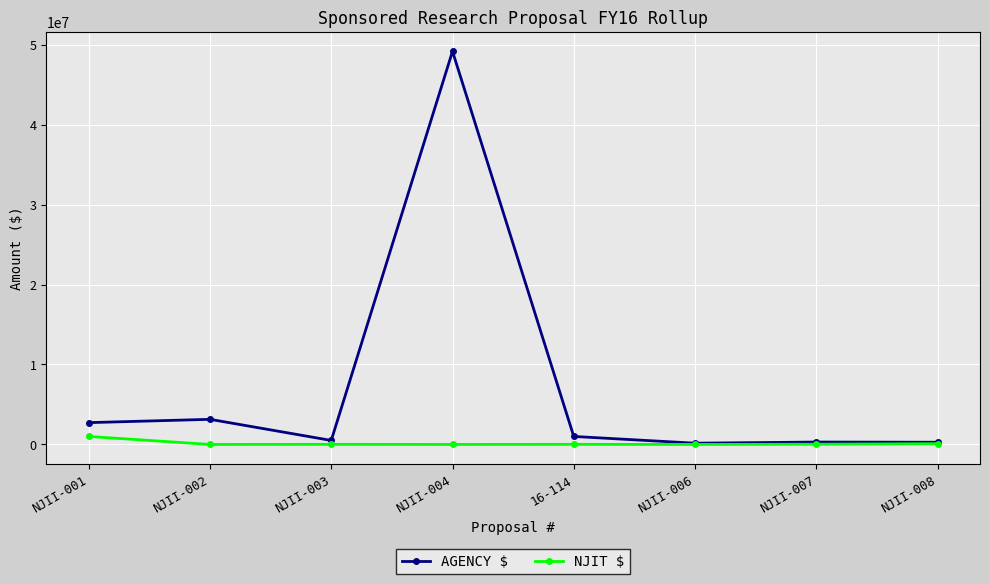

What is the label of the 3rd point from the right?

NJII-006